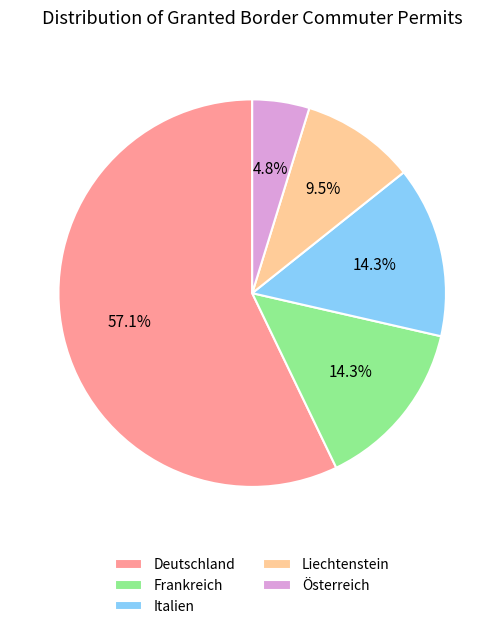

How many slices are in this pie chart?

5